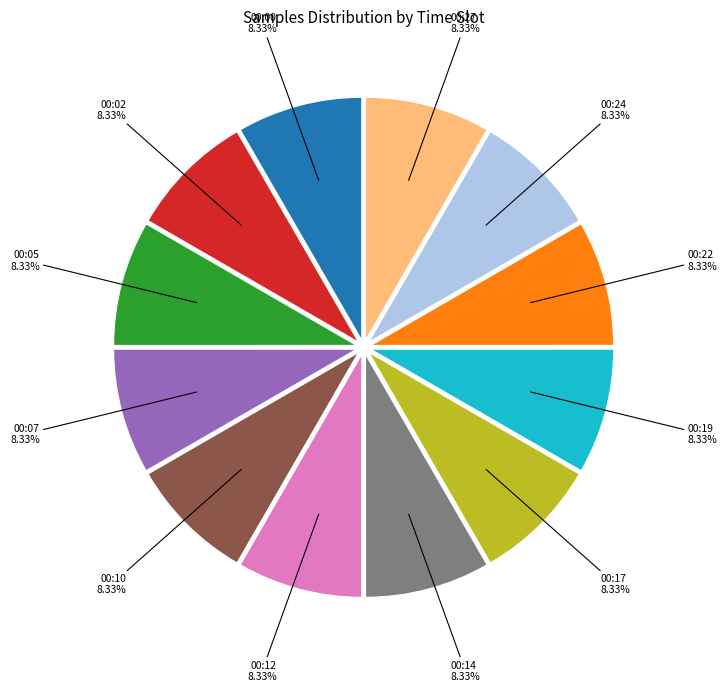

How many slices are in this pie chart?

12